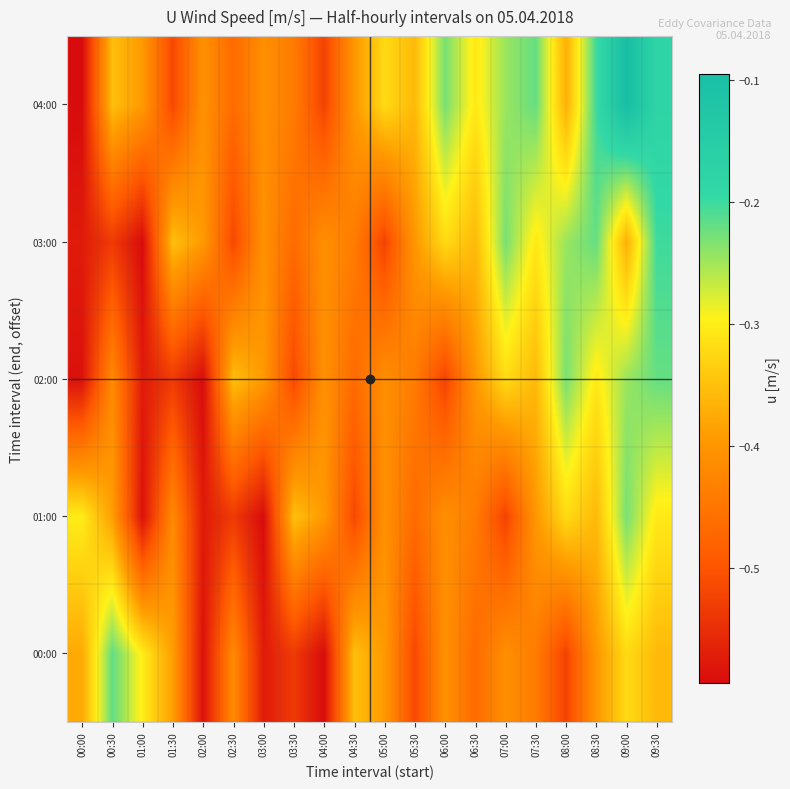

Count the number of categories in the chart.

20